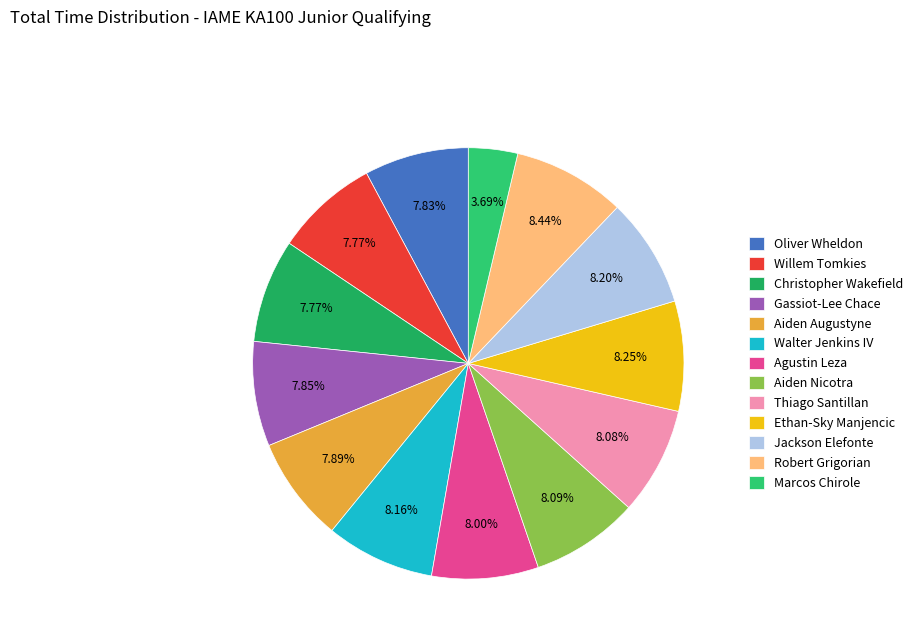

Which slice is the smallest?

Marcos Chirole